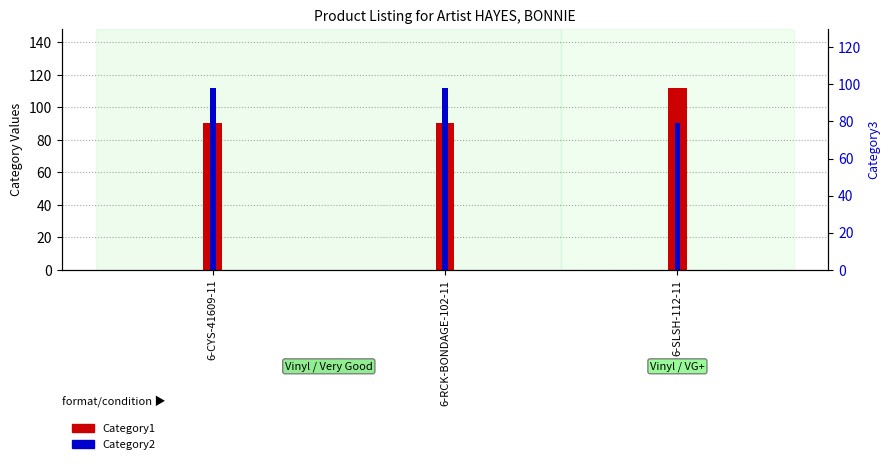

Count the Category2 values in the range 90 to 112.

3